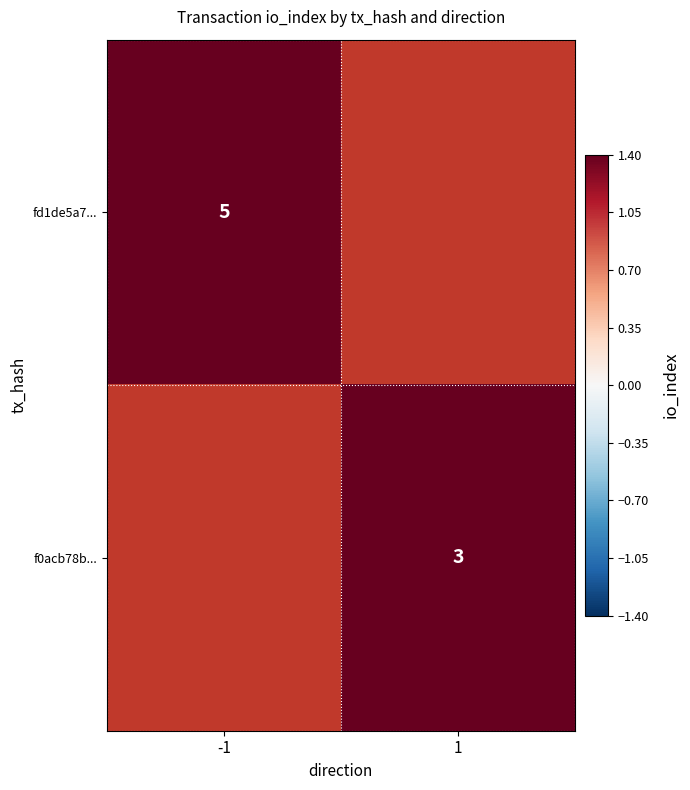

True or false: f0acb78b... has a value of 1 at 1.

False